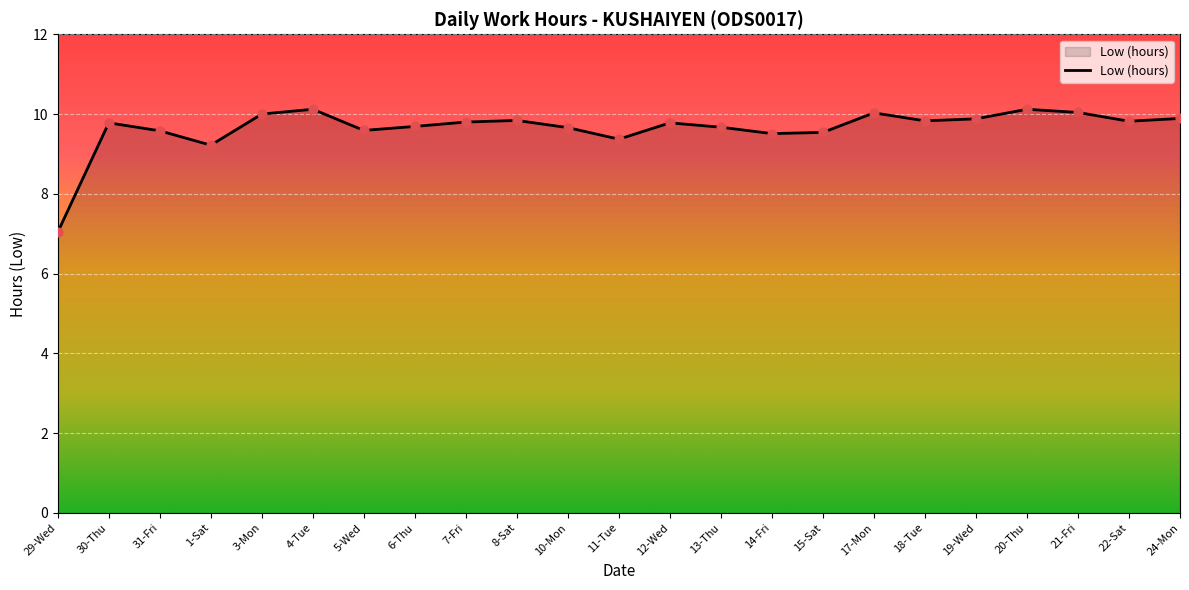

Approximately how many times larger is the value at 13-Thu compared to 17-Mon?

1.0